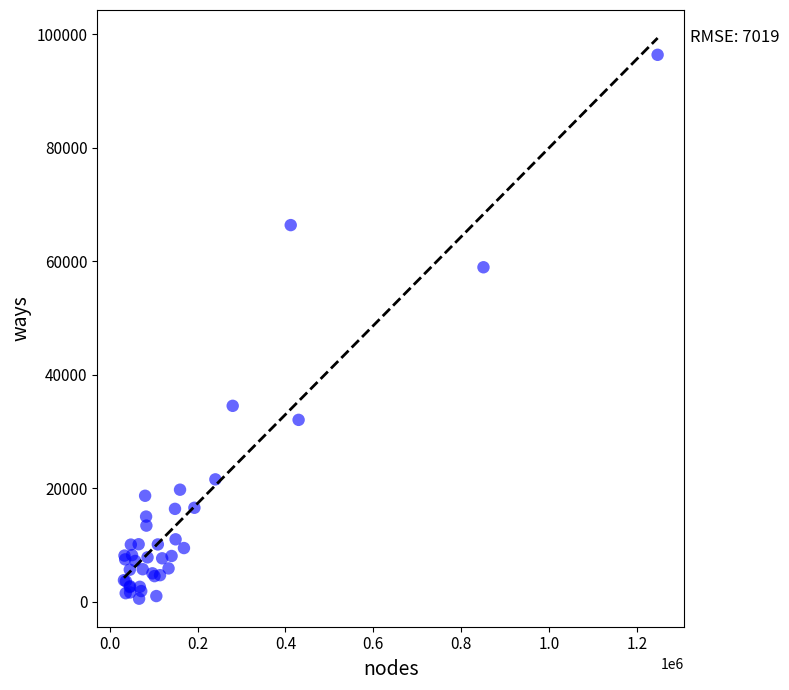

What Y value in the scatter plot is closest to 48451?

58933